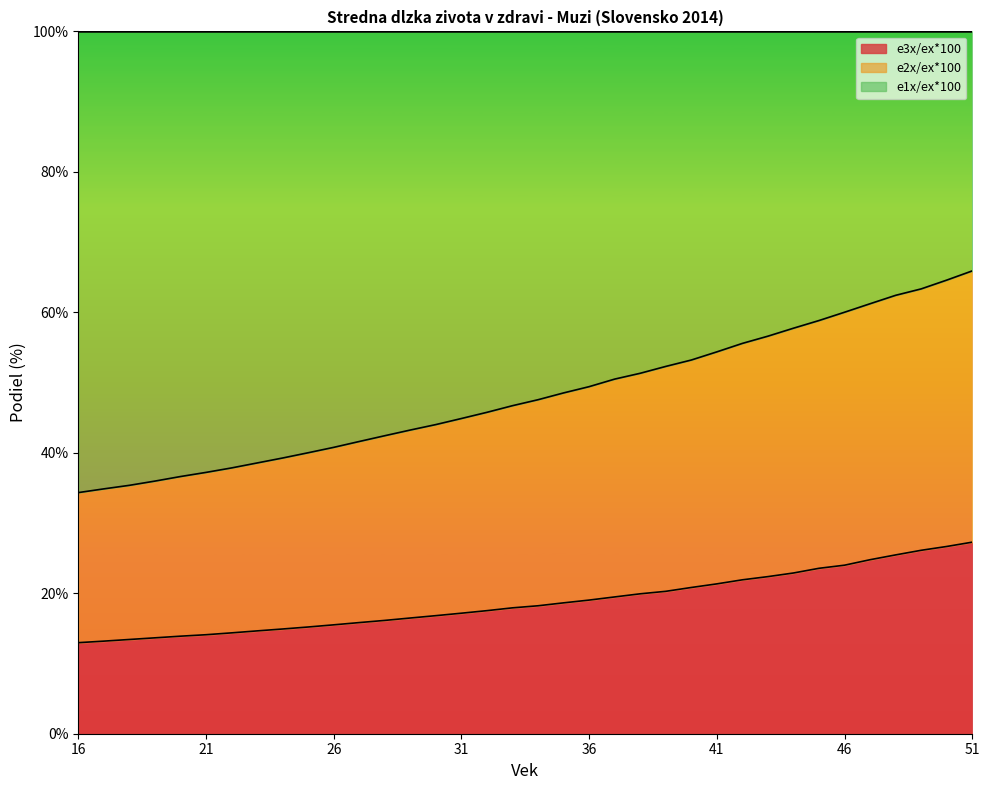

What is the maximum value for e3x/ex*100?

27.3